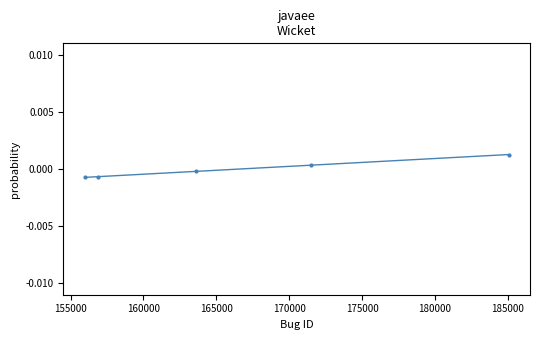

True or false: the data has more than 2 interior local peaks.

False